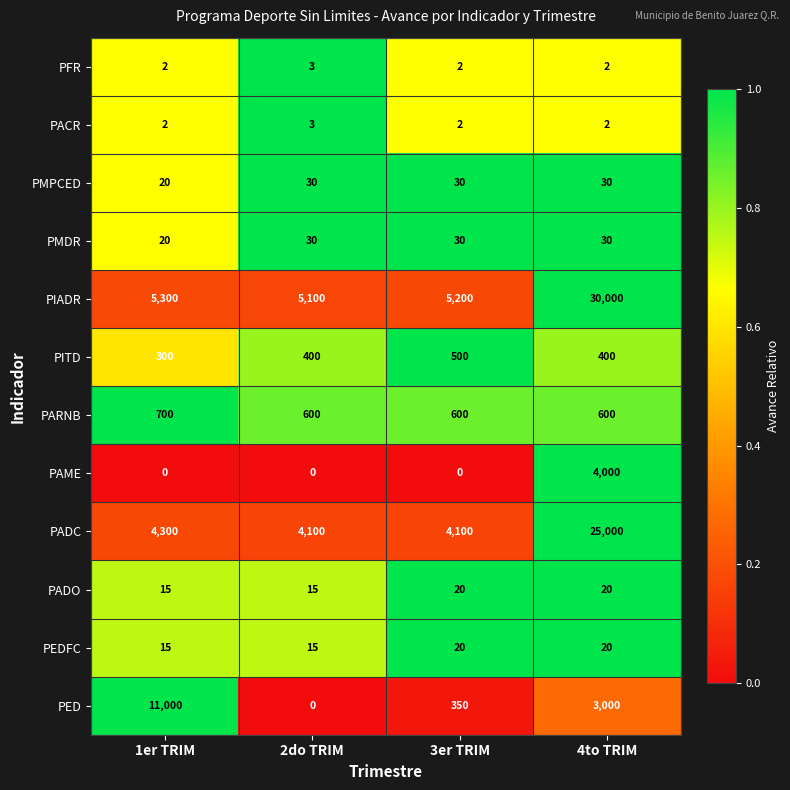

What is the sum of all PIADR values?

45600